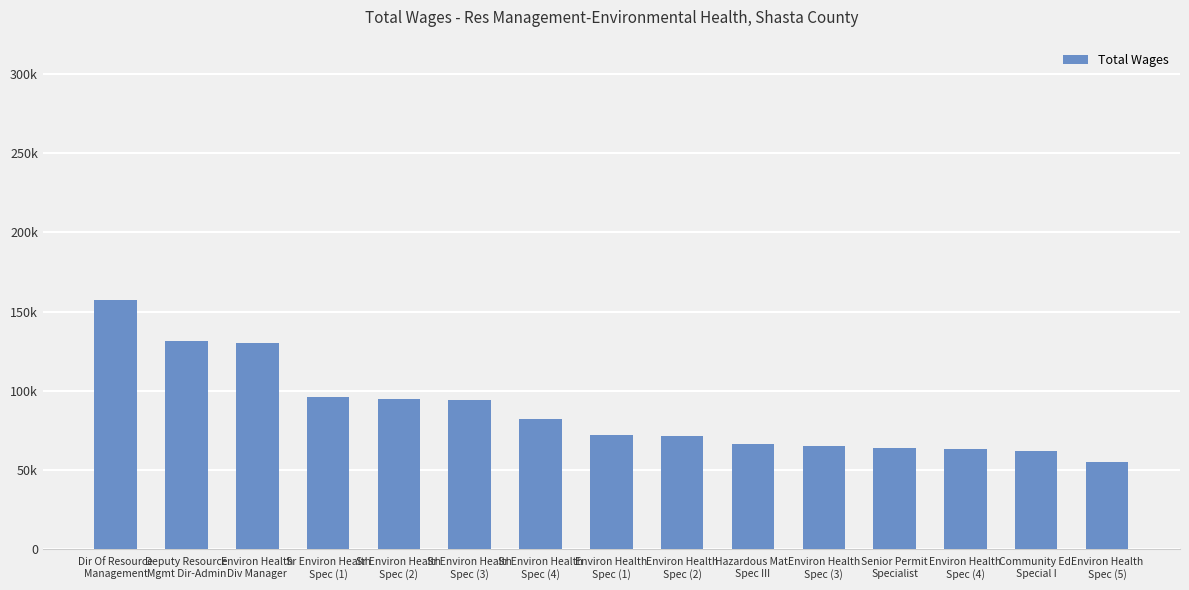

List the labels in order of value, smallest first.

Environ Health
Spec (5), Community Ed.
Special I, Environ Health
Spec (4), Senior Permit
Specialist, Environ Health
Spec (3), Hazardous Mat.
Spec III, Environ Health
Spec (2), Environ Health
Spec (1), Sr Environ Health
Spec (4), Sr Environ Health
Spec (3), Sr Environ Health
Spec (2), Sr Environ Health
Spec (1), Environ Health
Div Manager, Deputy Resource
Mgmt Dir-Admin, Dir Of Resource
Management